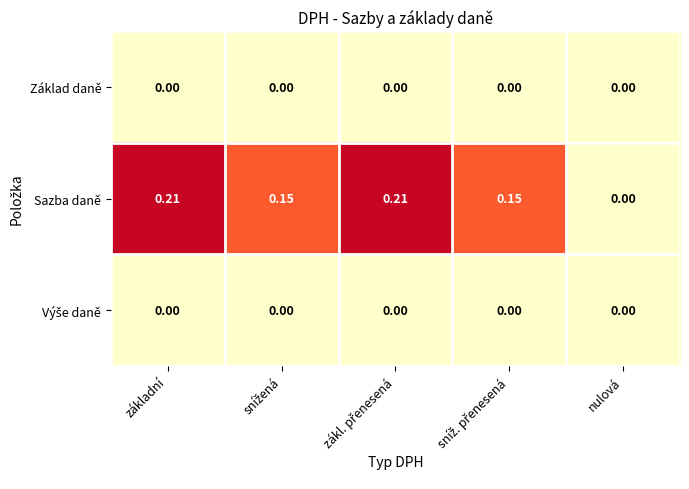

Which series has the largest range (max minus min)?

Sazba daně